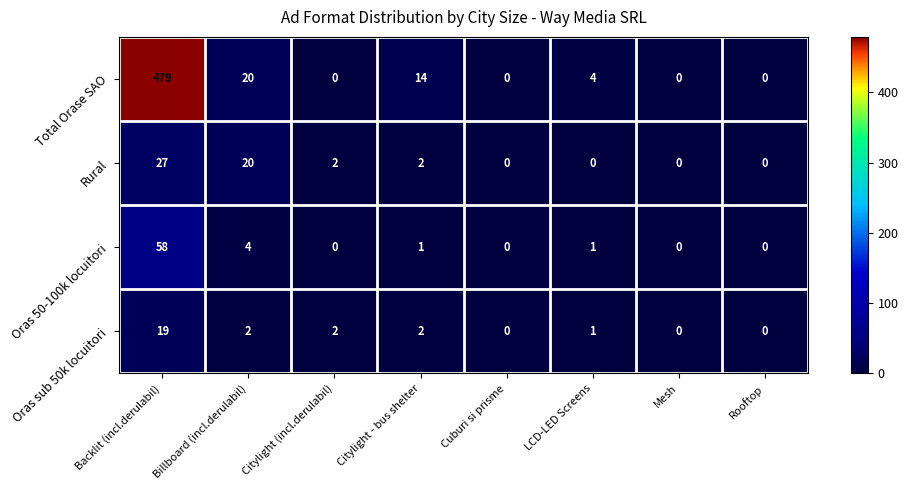

How many values in Oras sub 50k locuitori are above zero?

5